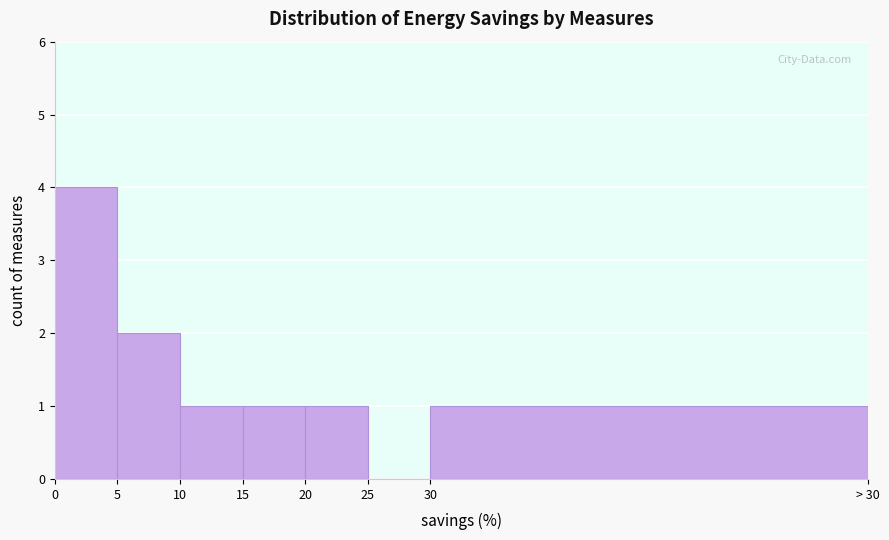

Reading left to right, extract all data points from this chart.

0=4	5=2	10=1	15=1	20=1	25=0	30=1